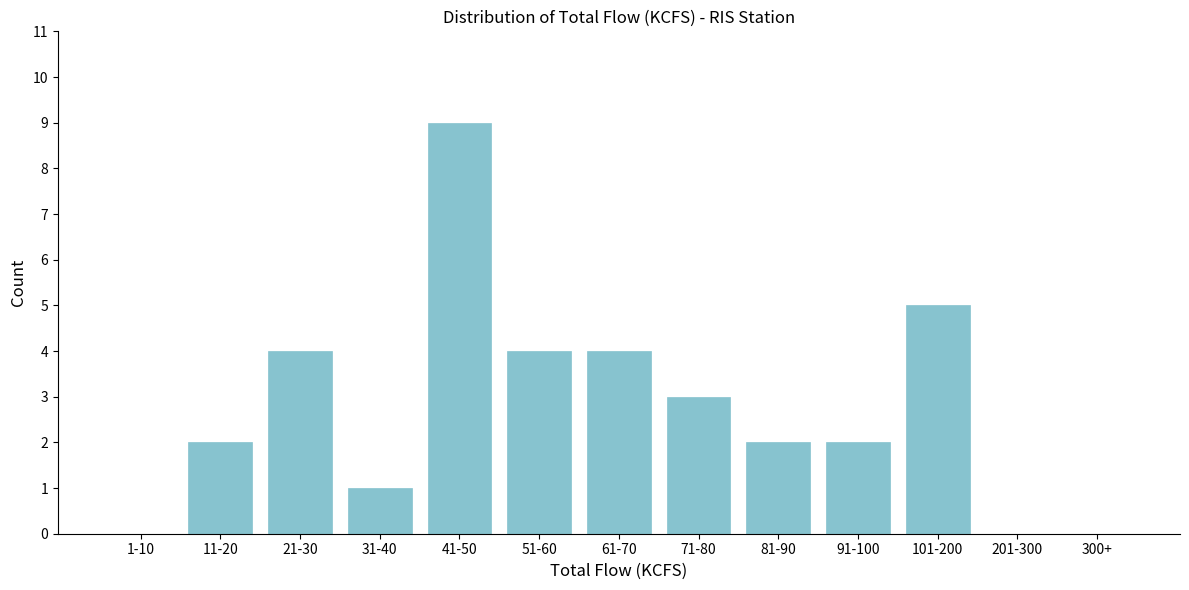

Reading left to right, extract all data points from this chart.

1-10=0	11-20=2	21-30=4	31-40=1	41-50=9	51-60=4	61-70=4	71-80=3	81-90=2	91-100=2	101-200=5	201-300=0	300+=0